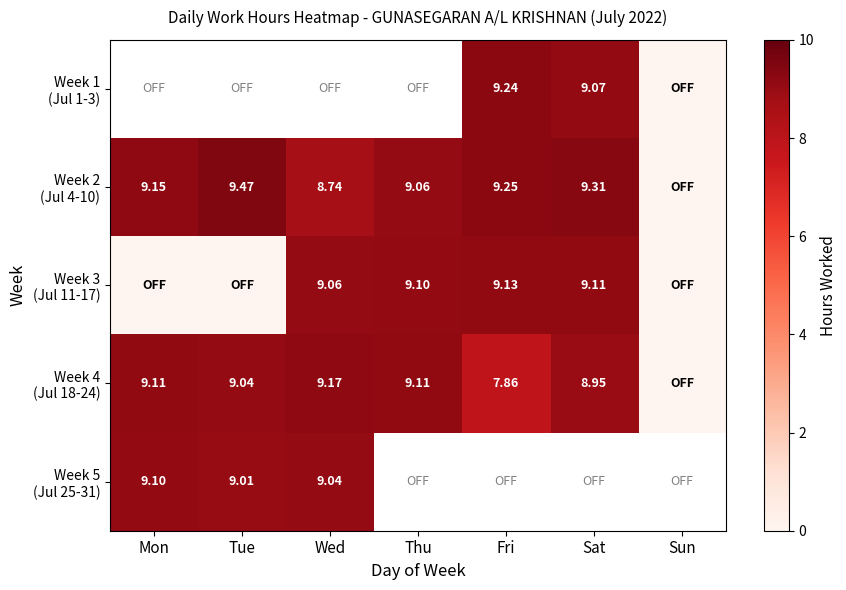

At which label does Week 3 (Jul 11-17) first exceed 9?

Wed